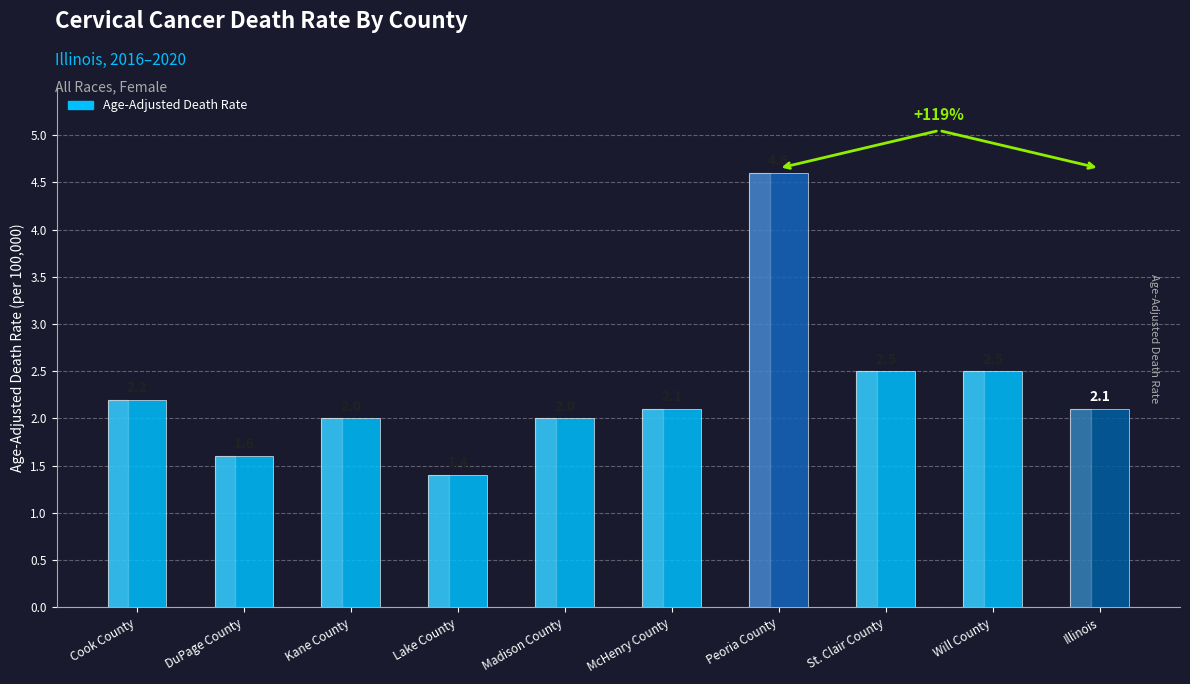

Which label corresponds to the largest value in the chart?

Peoria County